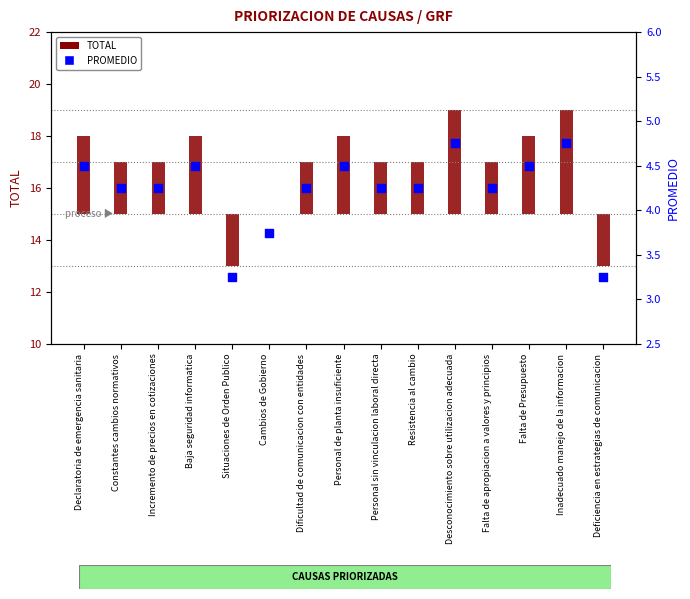

At which category is the sum across all series the highest?

Desconocimiento sobre utilizacion adecuada